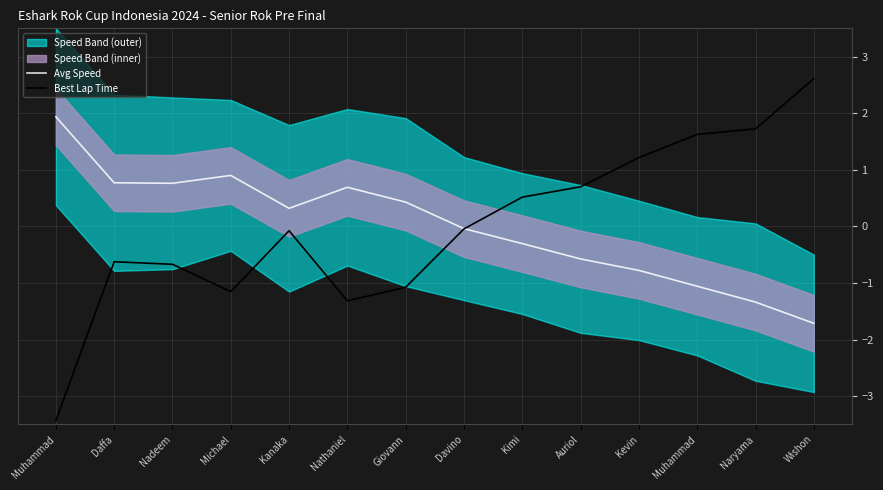

Rank the series by their average value, from highest to lowest.

Avg Speed, Best Lap Time